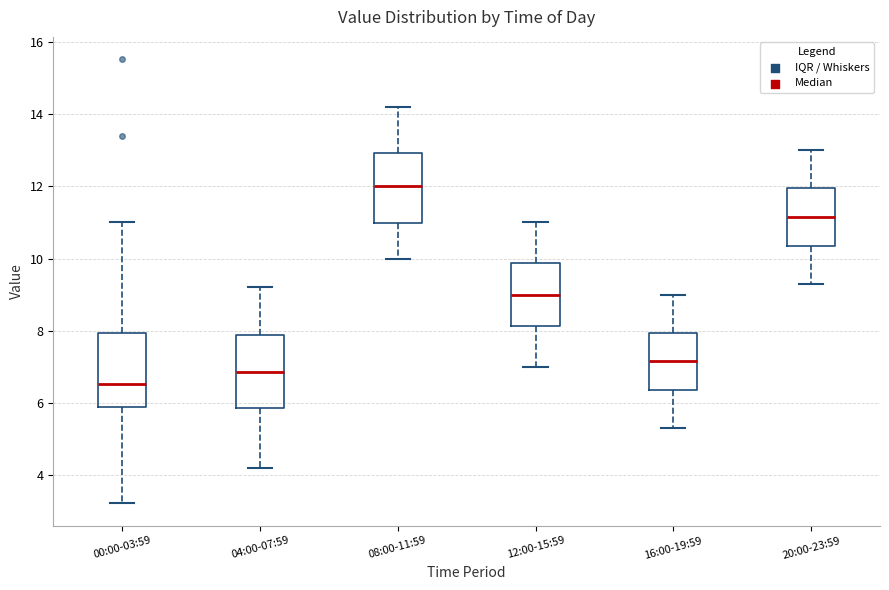

Reading left to right, read every box against the y-axis: the position of its median line, the range the box covers, and the ends of its whiskers. The values are not printed on the chart, so give them approximately, as read against the axis.

00:00-03:59: median 6.6, box 5.8 to 8.0, whiskers 3.2 to 11.0
04:00-07:59: median 6.8, box 5.8 to 7.8, whiskers 4.2 to 9.2
08:00-11:59: median 12.0, box 11.0 to 13.0, whiskers 10.0 to 14.2
12:00-15:59: median 9.0, box 8.2 to 9.8, whiskers 7.0 to 11.0
16:00-19:59: median 7.2, box 6.4 to 8.0, whiskers 5.4 to 9.0
20:00-23:59: median 11.2, box 10.4 to 12.0, whiskers 9.4 to 13.0